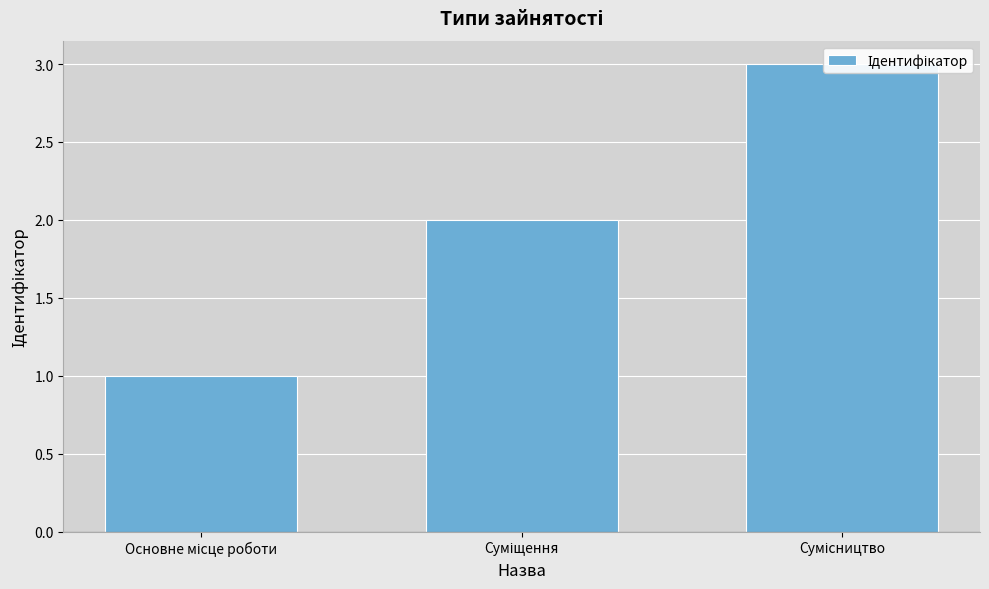

List the labels in order of value, largest first.

Сумісництво, Суміщення, Основне місце роботи